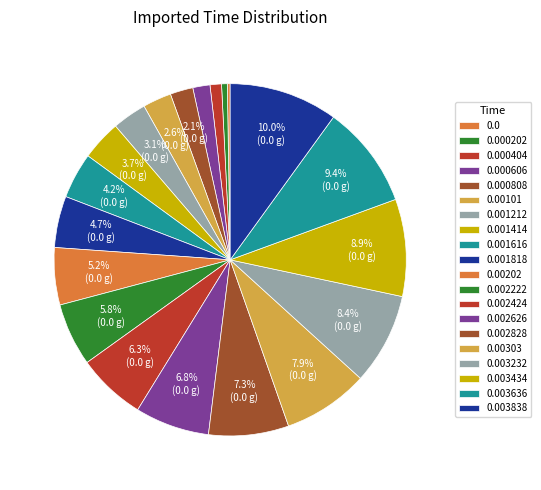

To the nearest percent, what is the difference between the largest and smallest slice percentages?

10%